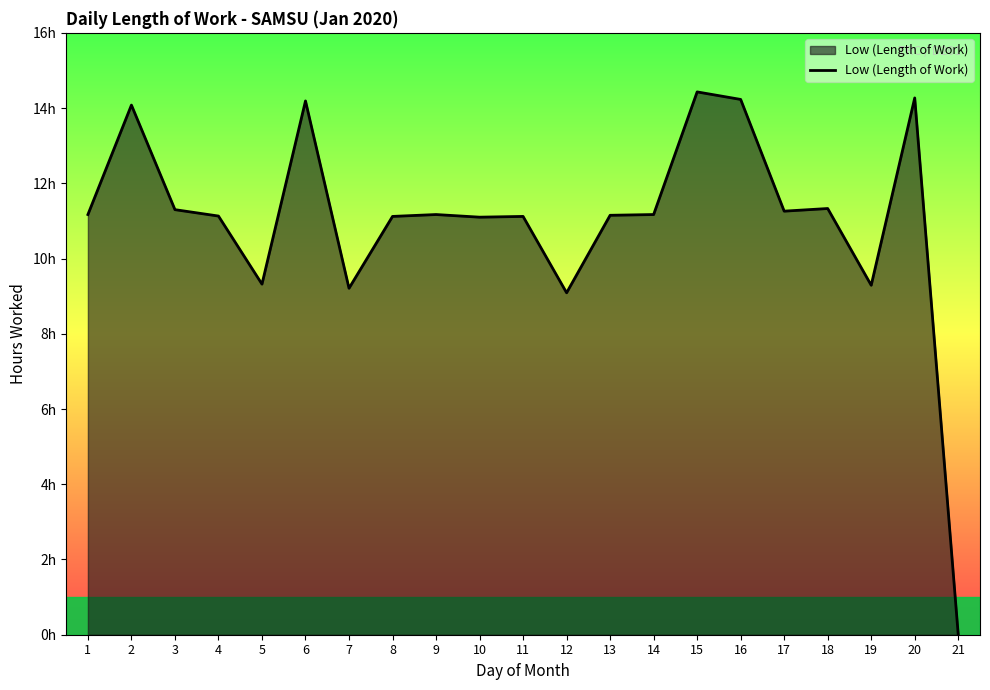

Does the chart have visible grid lines?

No